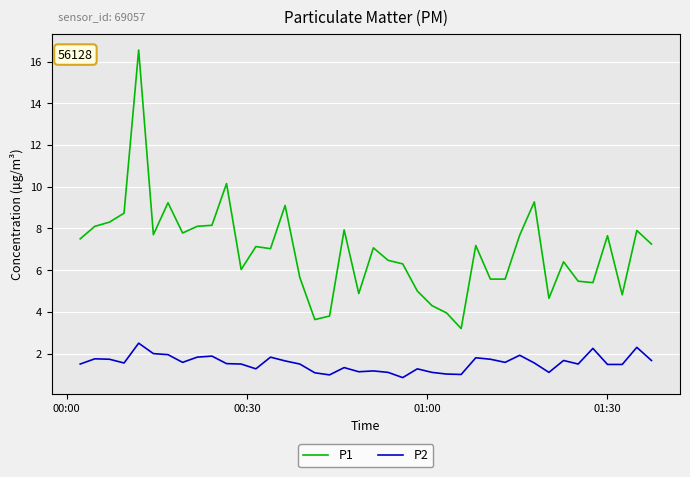

Which series has the largest total across all categories?

P1